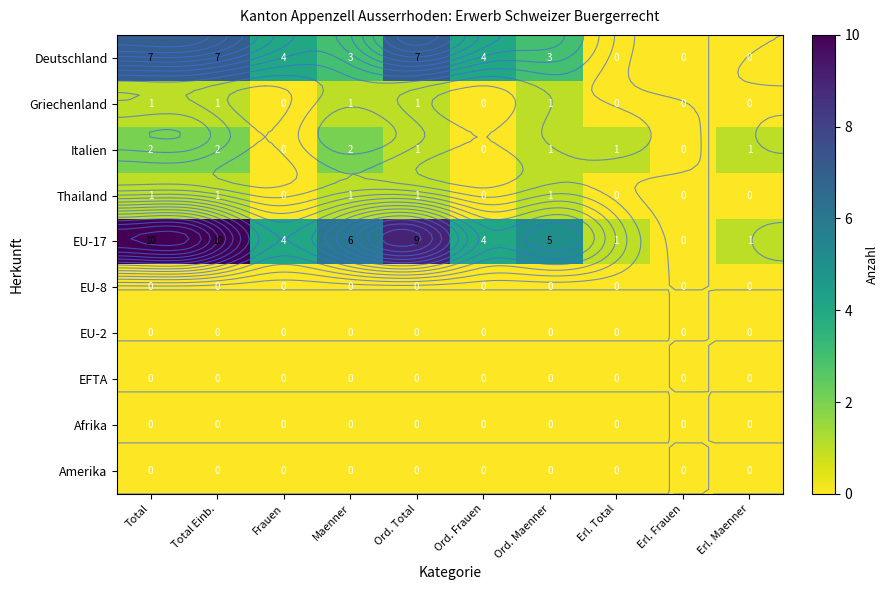

The value of Italien at Ord. Total is 0. True or false?

False